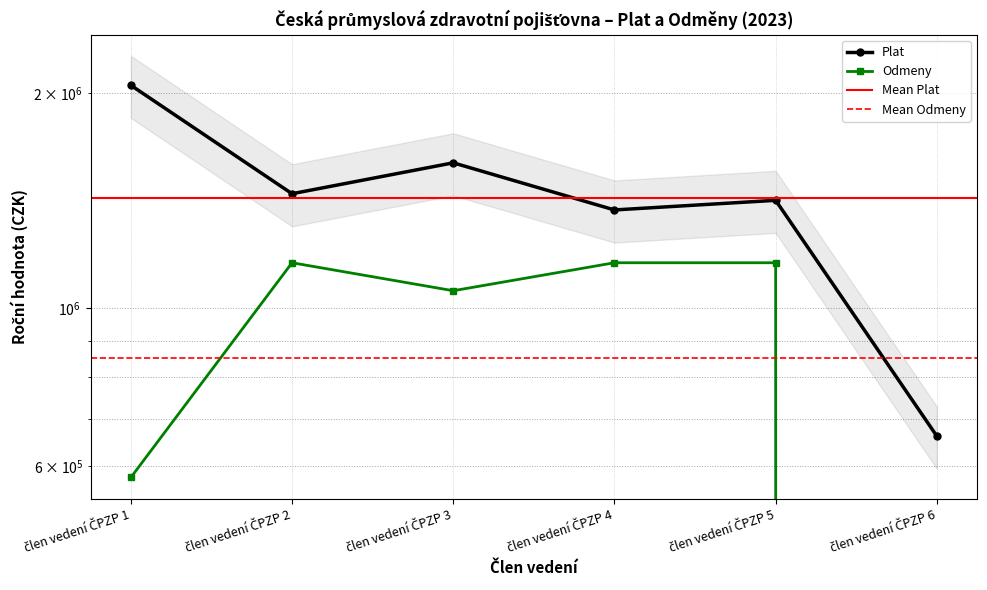

At which category is the sum across all series the highest?

člen vedení ČPZP 3